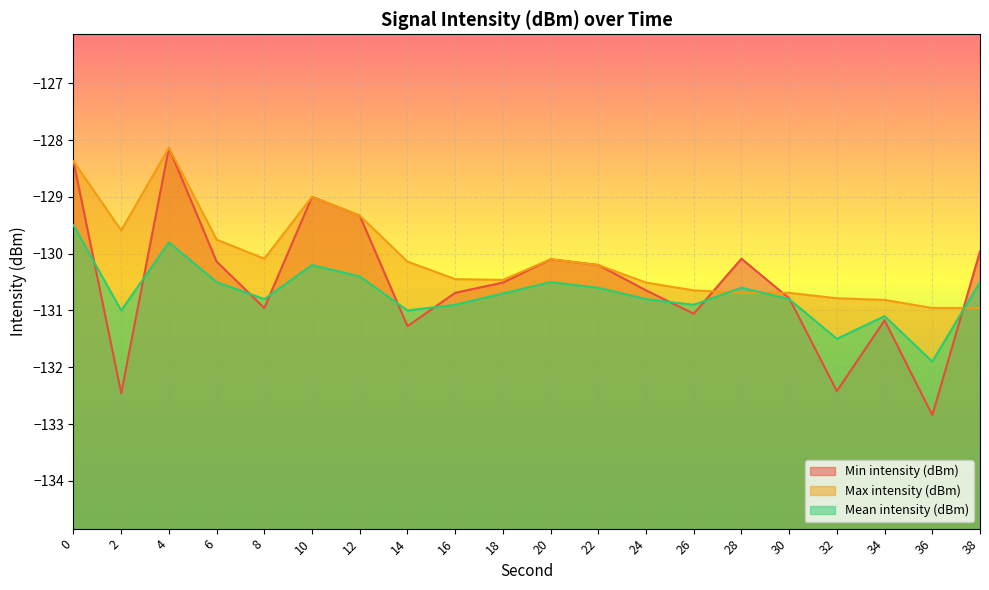

True or false: Min intensity (dBm) has a value of -213.3 at 16.

False